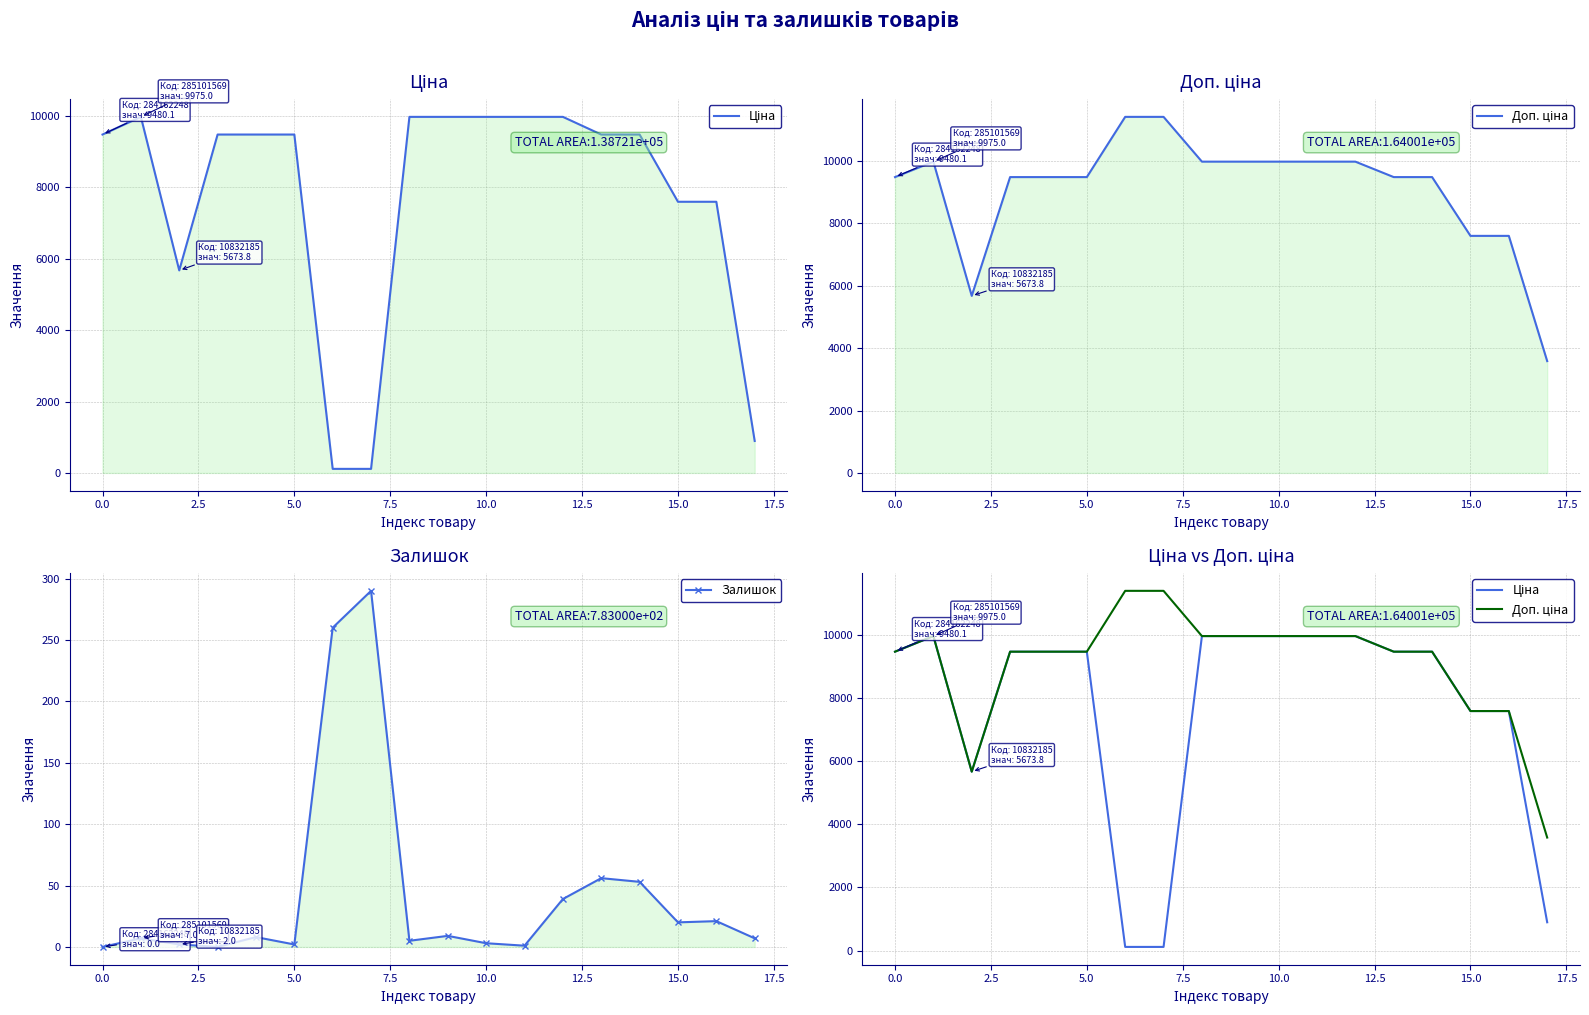

What is the difference between the maximum and minimum values in the Доп. ціна series?

7826.4